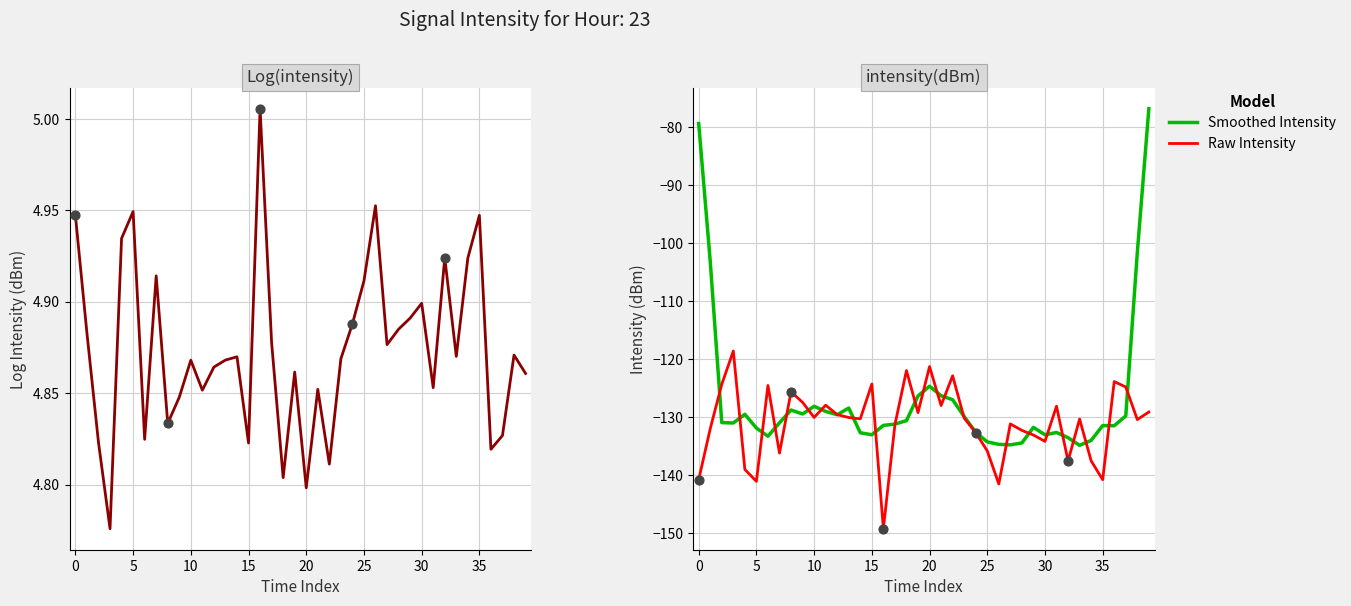

At which category is the sum across all series the highest?

39